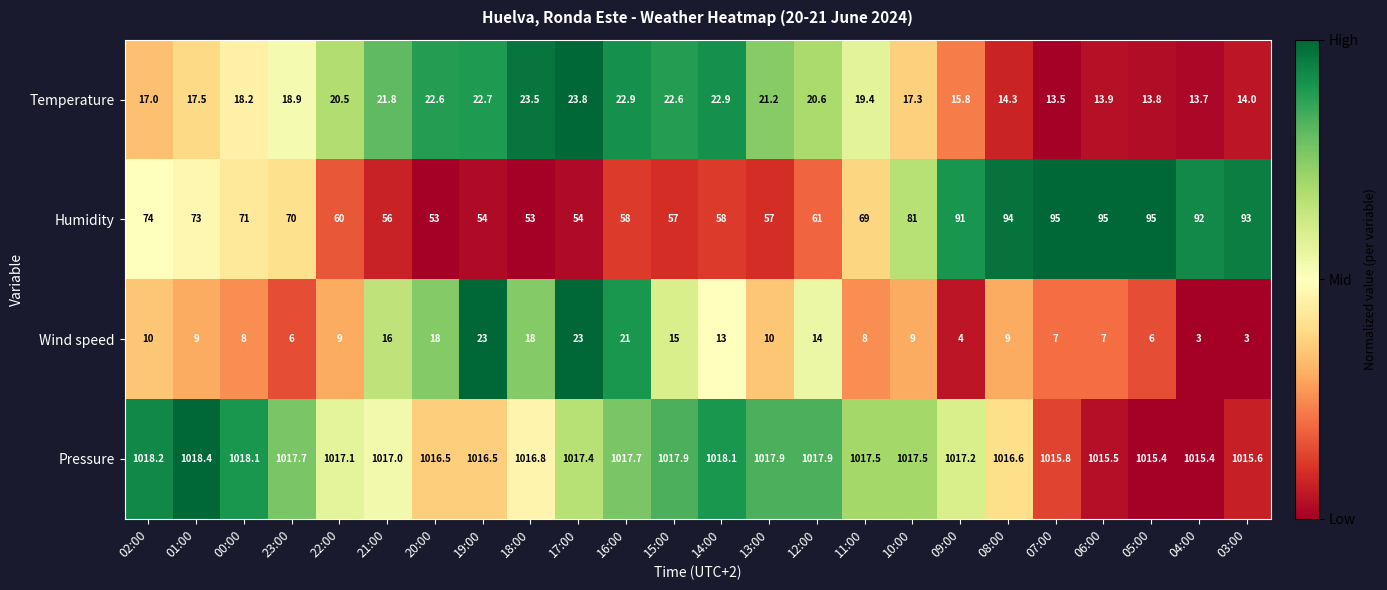

At how many categories does at least one series exceed 626?

24